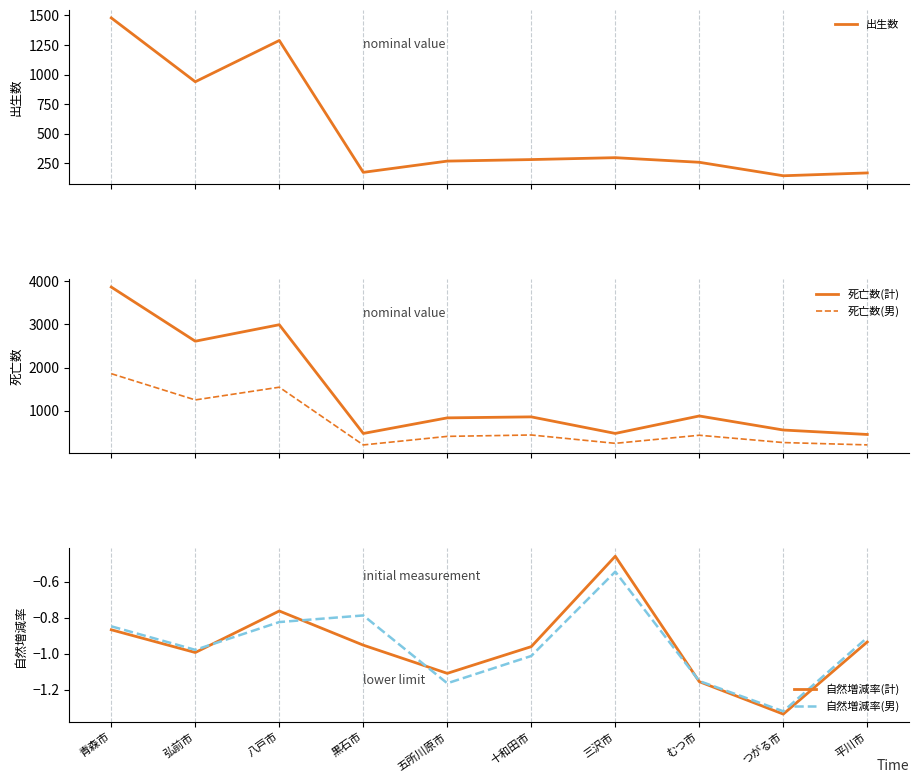

The value of 死亡数(男) at 三沢市 is 248.0. True or false?

True